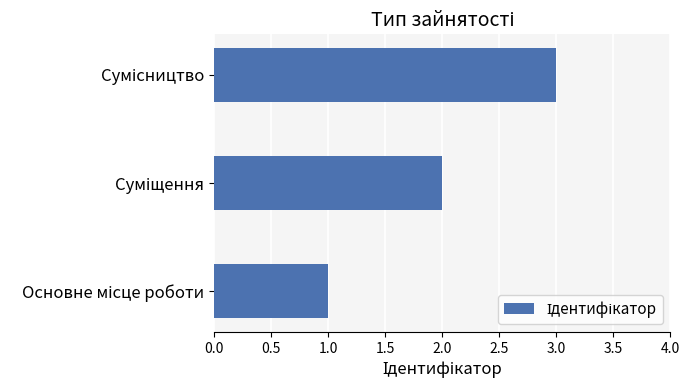

Does the chart contain any negative values?

No